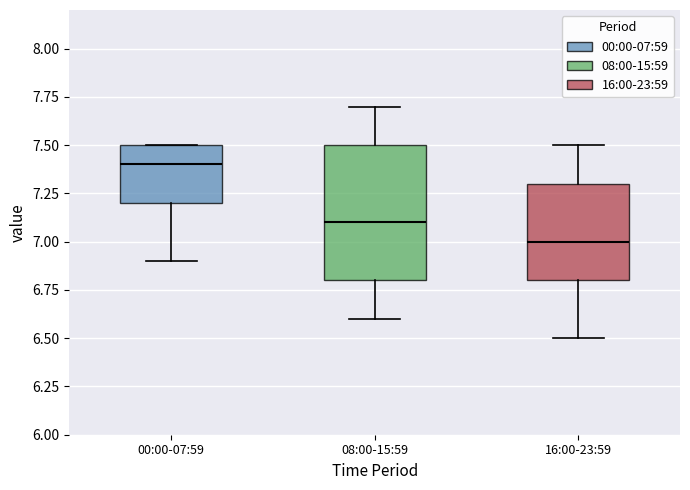

Which box is the tallest, from its lower edge to its upper edge?

08:00-15:59